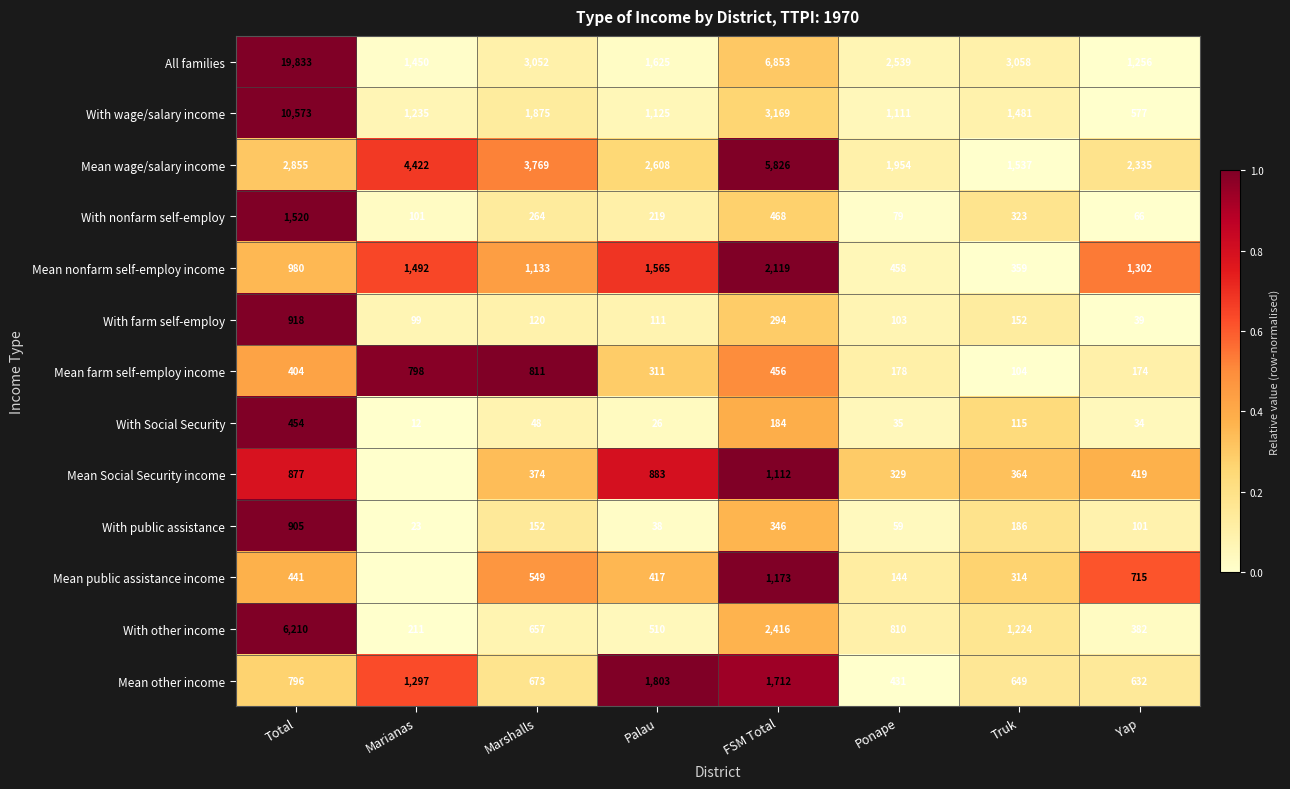

What is the difference between the With wage/salary income values at Palau and Yap?

548